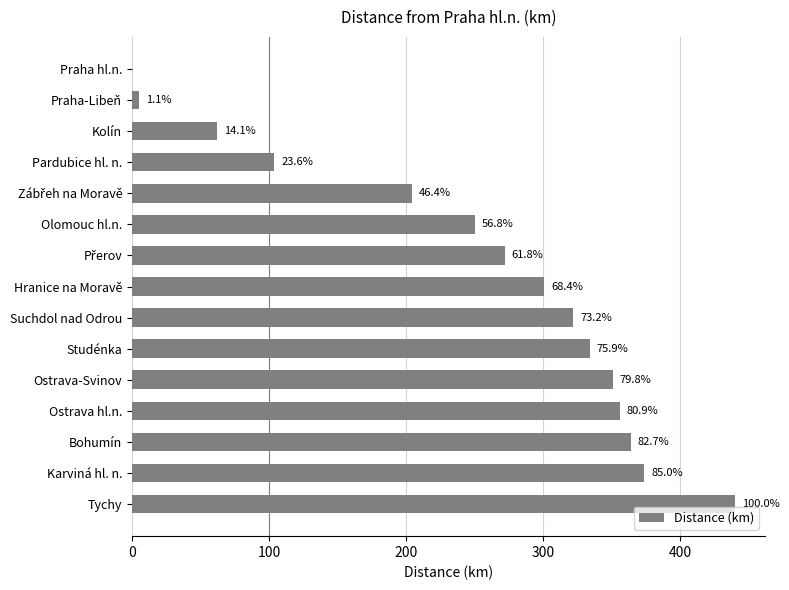

Are the bars horizontal?

Yes